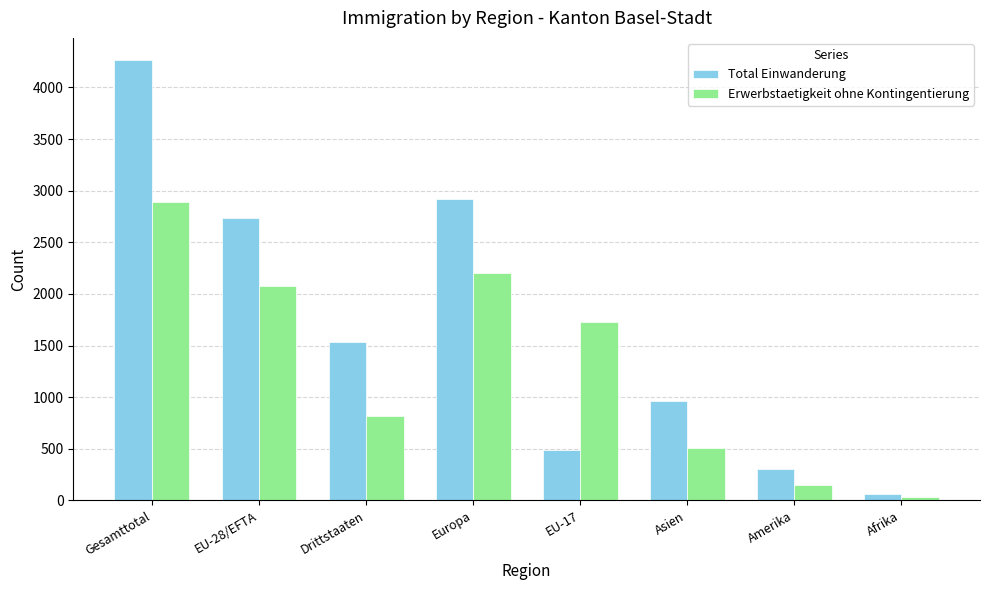

Is it true that Total Einwanderung equals 2545 at Gesamttotal?

False